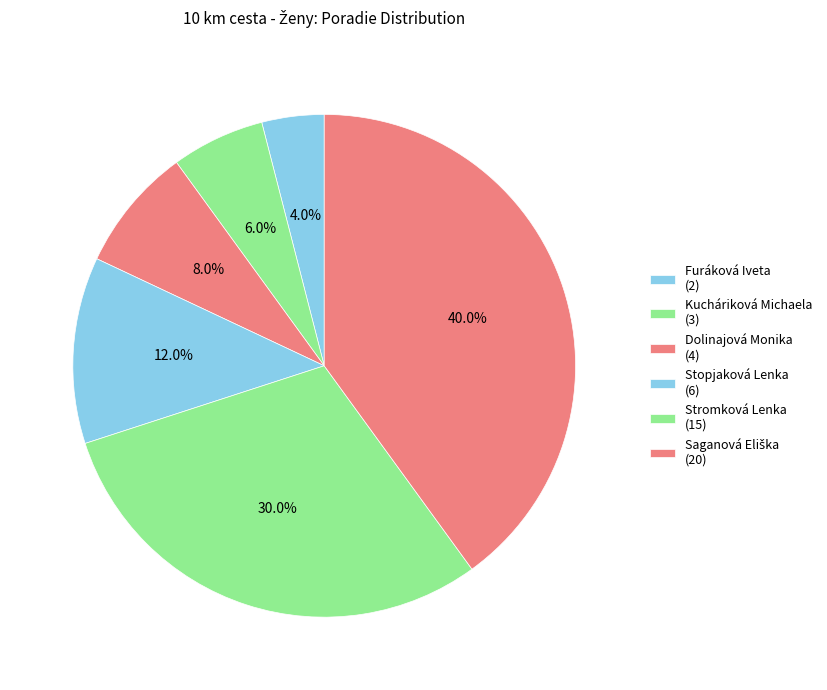

Rank the categories by value from lowest to highest.

Furáková Iveta, Kucháriková Michaela, Dolinajová Monika, Stopjaková Lenka, Stromková Lenka, Saganová Eliška